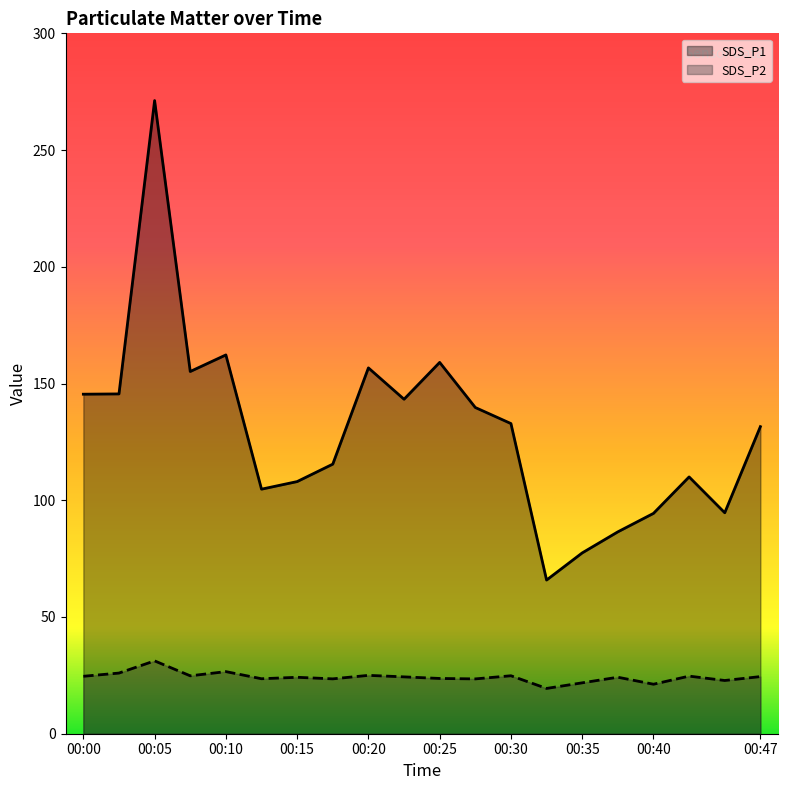

Where is SDS_P2 nearest to the value 25?

00:20